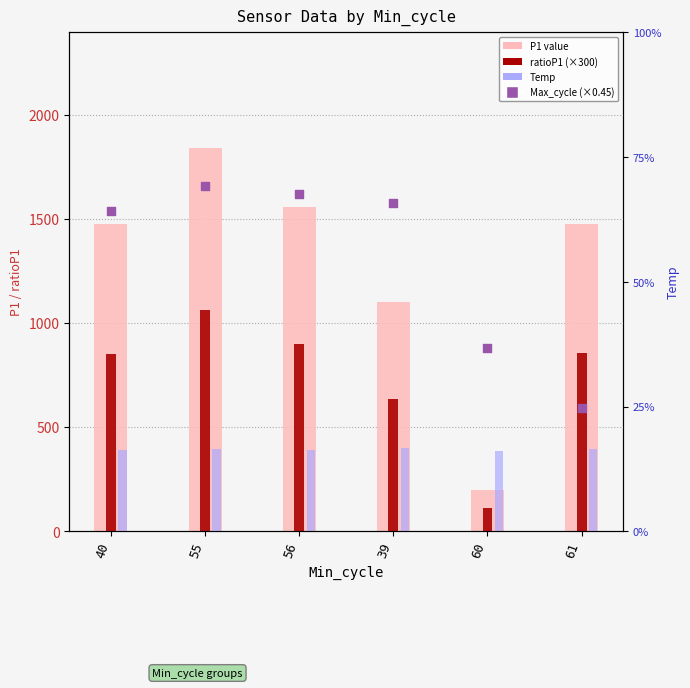

What is the total value across all series at 39?

3329.4